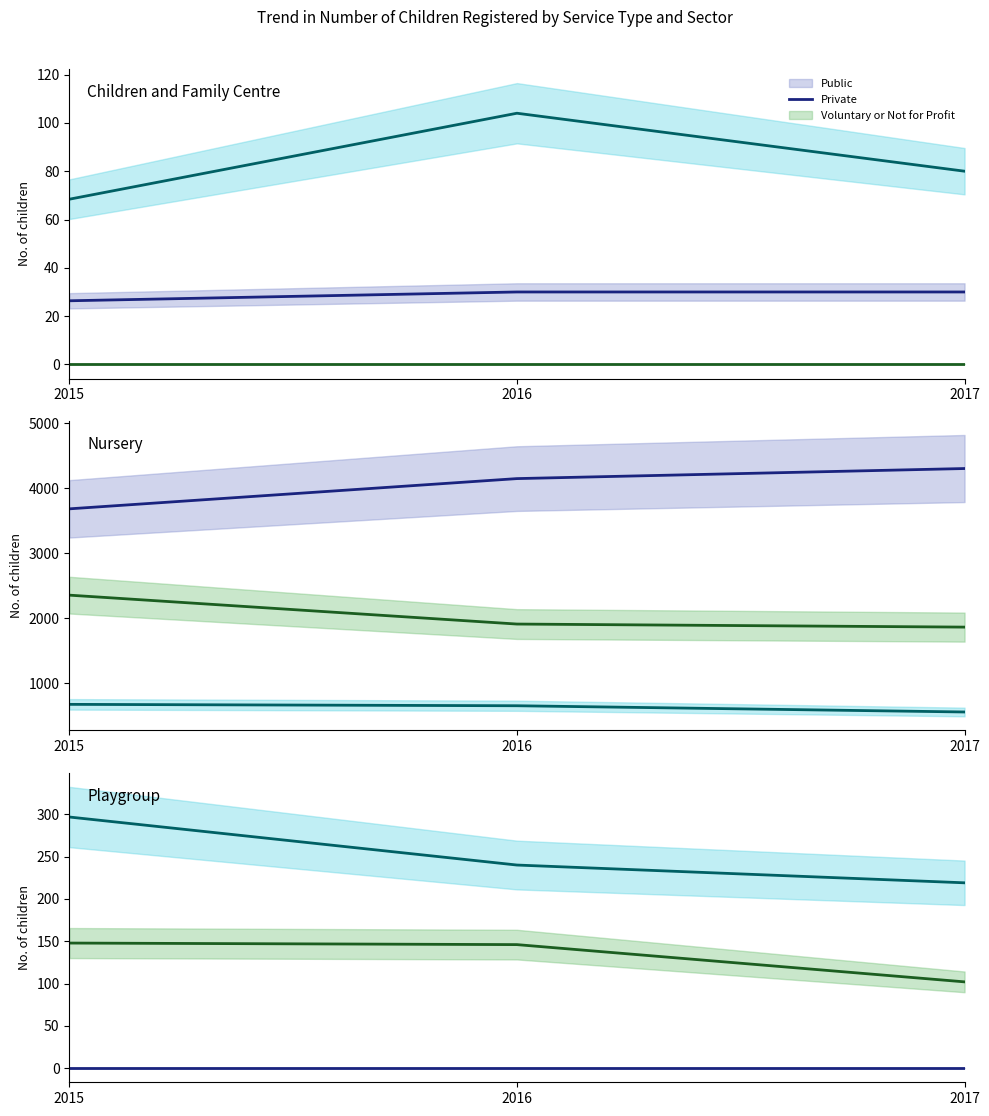

The Public series shows 0.0 at 2017. True or false?

True